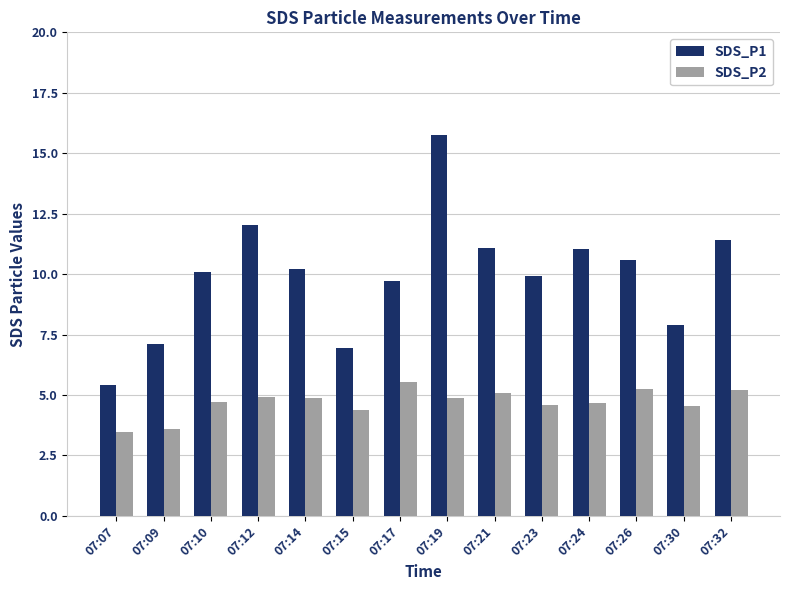

What is the sum of the SDS_P1 values at 07:14 and 07:30?

18.1